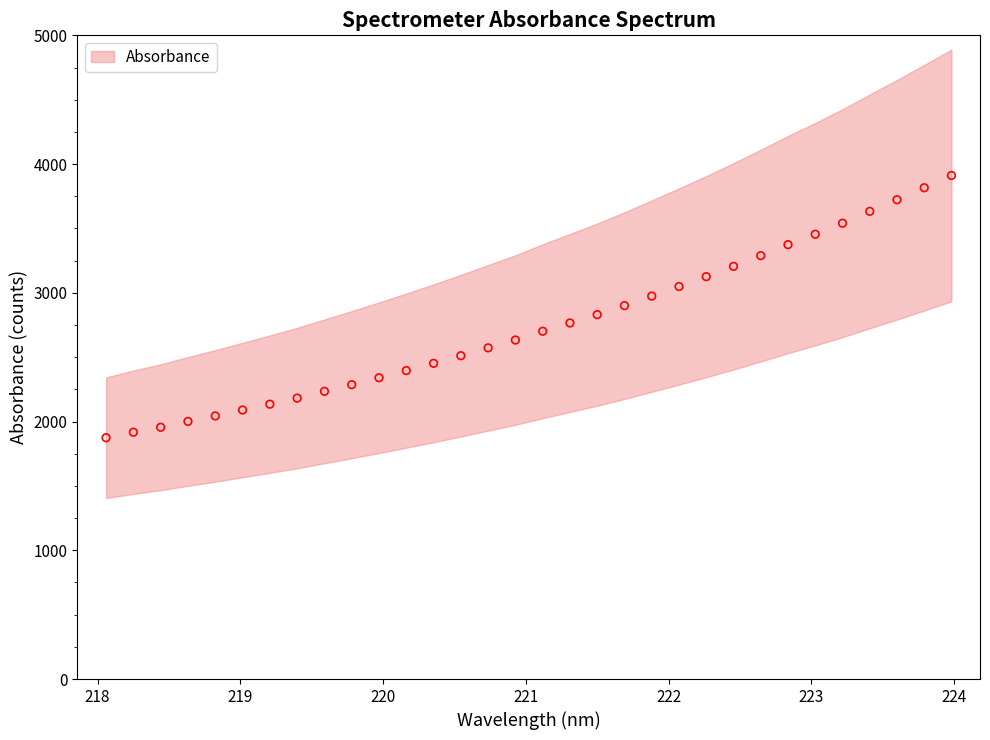

What is the range of X values (max minus min)?

5.9